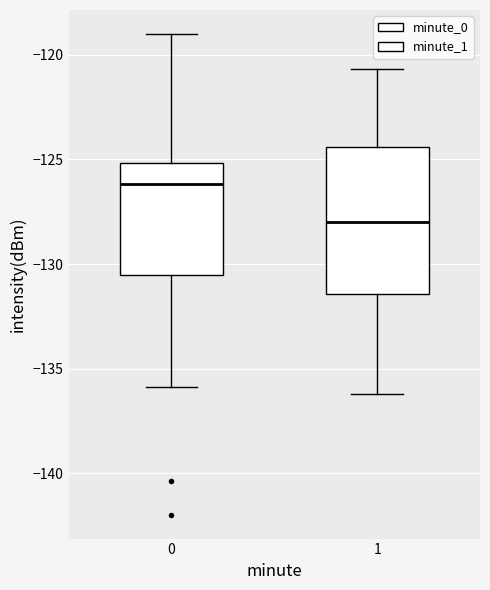

Reading left to right, transcribe this box plot: for each box, give where its median line is, the range the box spans, and where its two whiskers end, as read against the y-axis. The values are not printed on the chart, so give them approximately, as read against the axis.

0: median -126.0, box -130.5 to -125.0, whiskers -136.0 to -119.0
1: median -128.0, box -131.5 to -124.5, whiskers -136.0 to -120.5